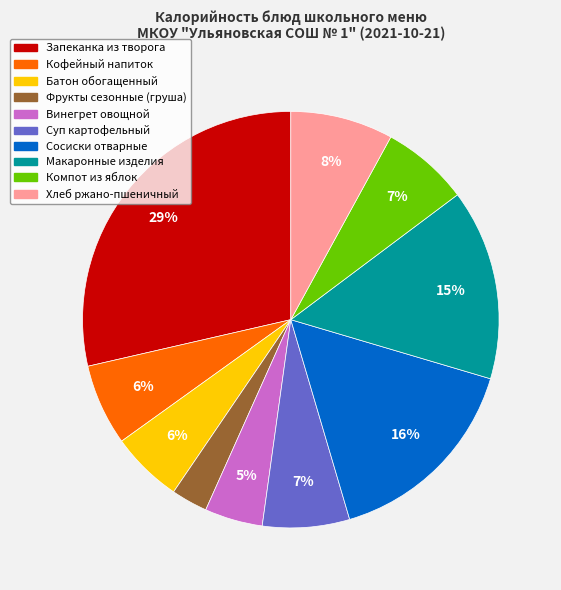

Does Батон обогащенный represent more than half of the total?

No